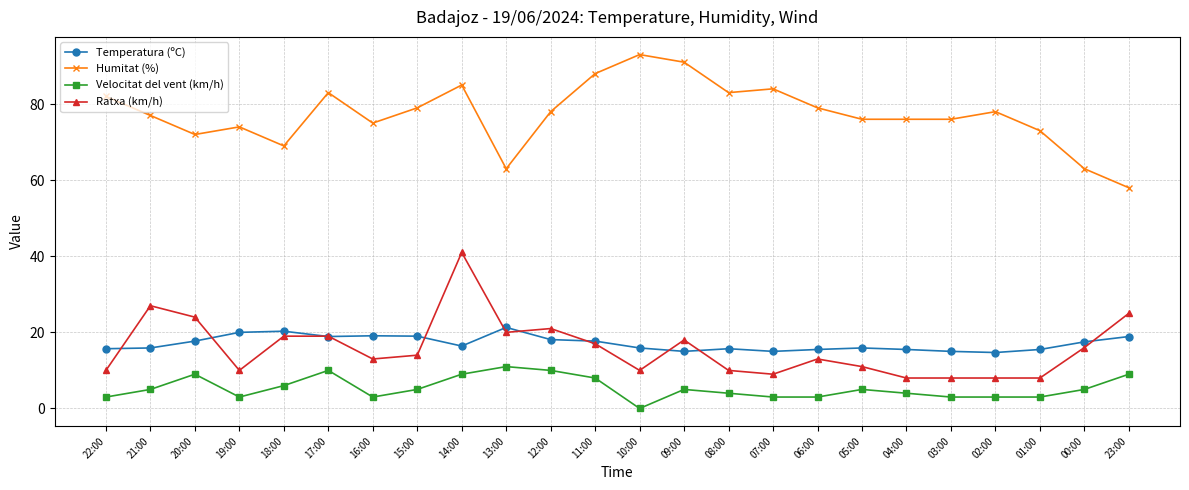

What is the difference between the Humitat (%) values at 07:00 and 15:00?

5.0